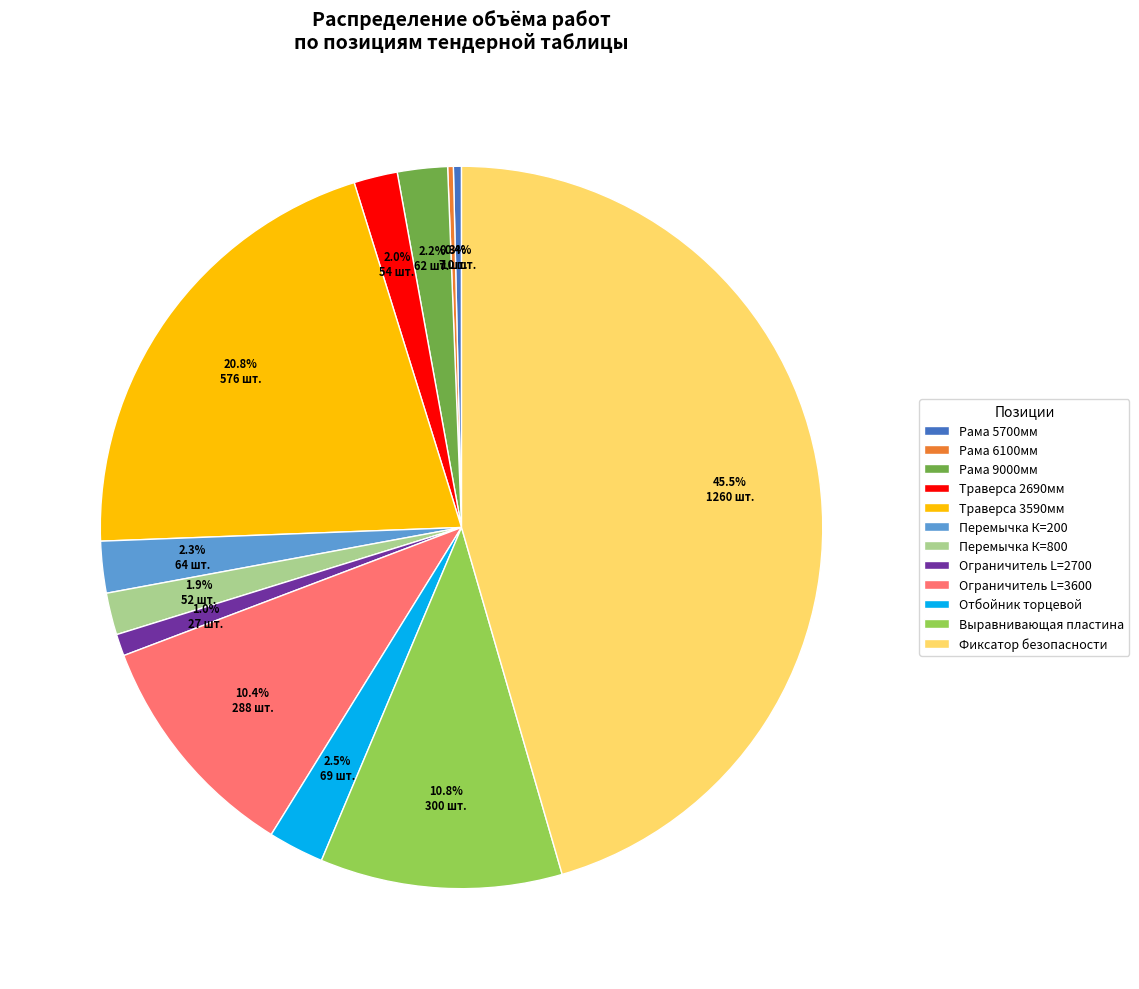

Between Перемычка К=200 and Ограничитель L=3600, which is larger?

Ограничитель L=3600